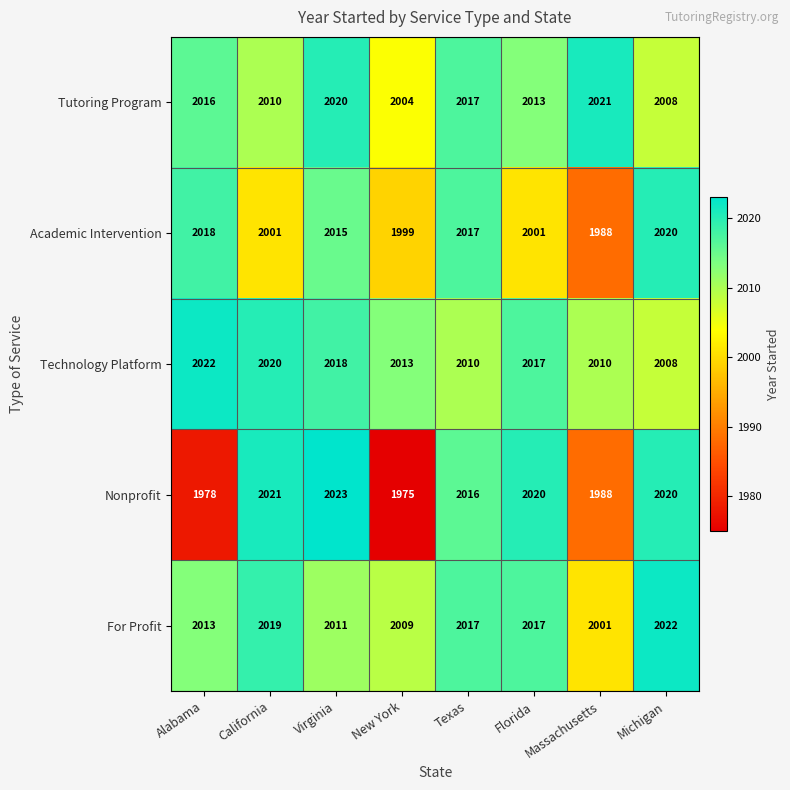

The Academic Intervention series shows 3609 at Virginia. True or false?

False